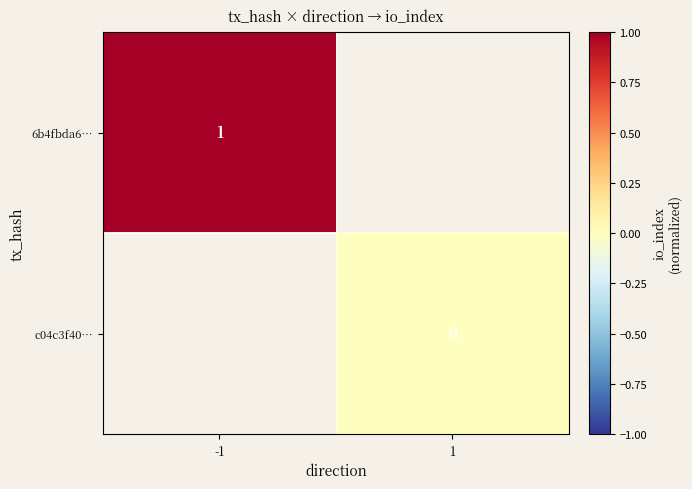

The 6b4fbda6… series shows 1 at -1. True or false?

True